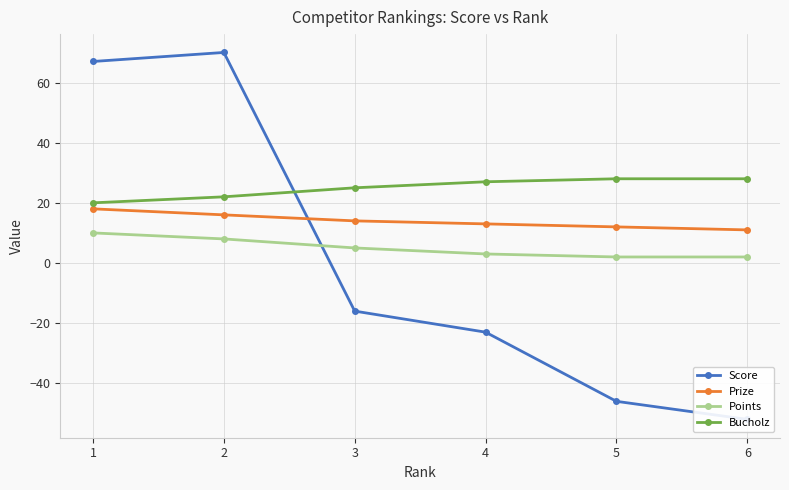

Which category has the lowest value in the Points series?

5